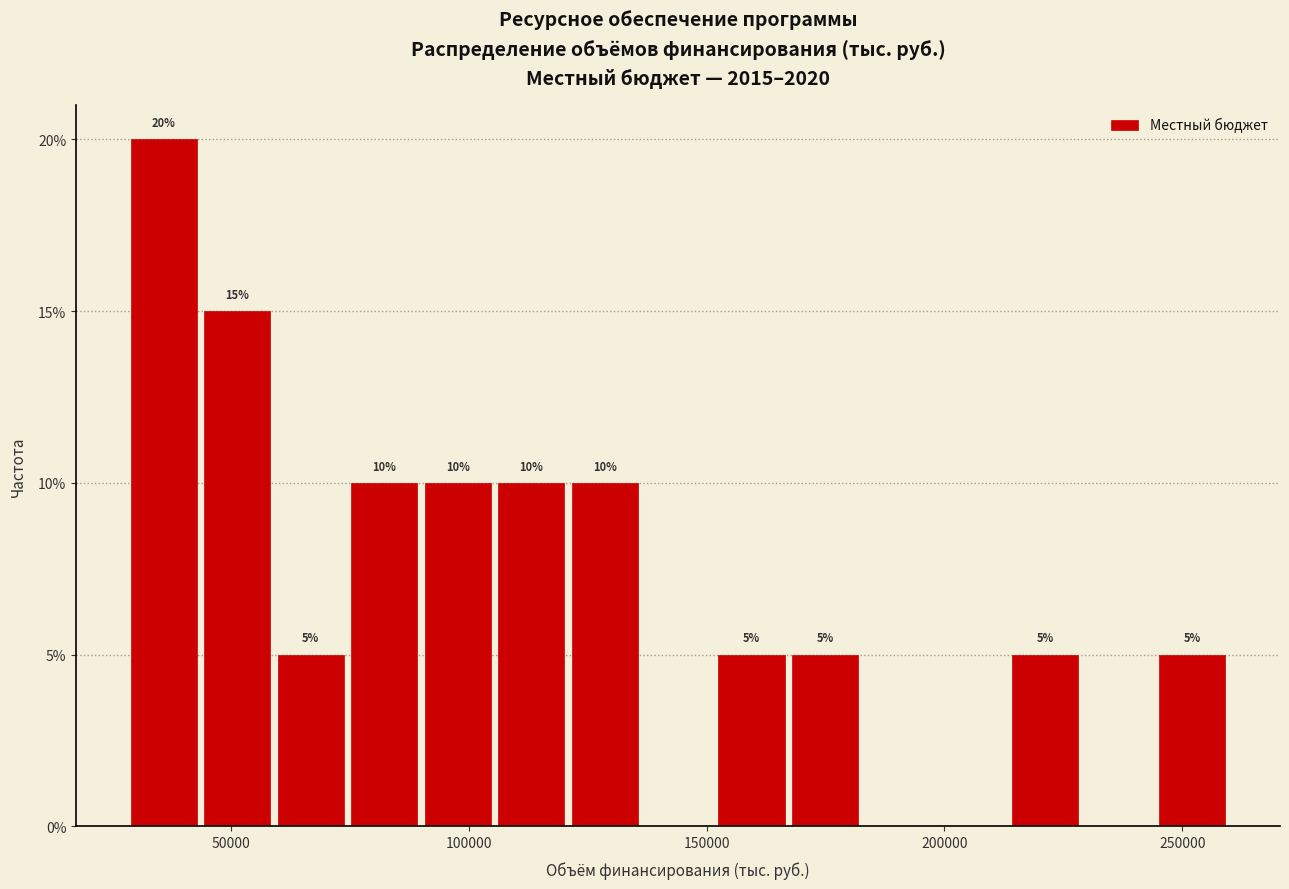

Around what value on the x-axis is the tallest bar? Give the approximate position of its centre, as read against the axis.

35000